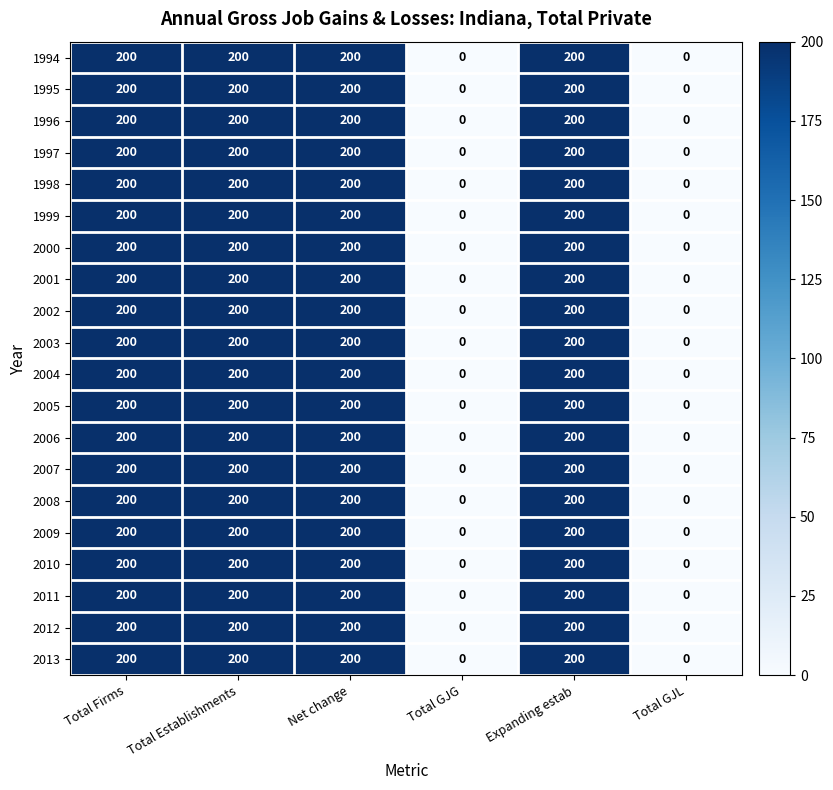

Count the number of categories in the chart.

6